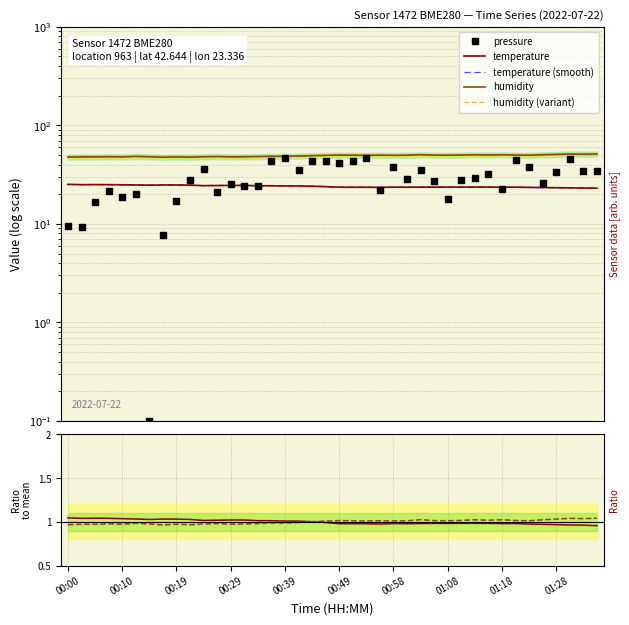

Reading left to right, what are all the values shown in this chart?

pressure: 9.4	9.3	16.8	21.6	18.8	20.3	0.1	7.7	17.0	27.8	35.7	21.3	25.6	24.1	24.0	43.3	46.7	34.9	43.9	43.5	41.6	43.5	46.2	22.0	37.6	28.6	34.9	27.5	17.9	27.8	29.0	31.7	22.4	44.9	38.1	26.1	33.6	45.0	34.6	34.1
temperature: 1.0	1.0	1.0	1.0	1.0	1.0	1.0	1.0	1.0	1.0	1.0	1.0	1.0	1.0	1.0	1.0	1.0	1.0	1.0	1.0	1.0	1.0	1.0	1.0	1.0	1.0	1.0	1.0	1.0	1.0	1.0	1.0	1.0	1.0	1.0	1.0	1.0	1.0	1.0	1.0
temperature (smooth): 25.1	25.0	25.0	25.0	24.9	24.8	24.7	24.8	24.8	24.7	24.4	24.5	24.6	24.5	24.4	24.4	24.3	24.2	24.1	23.9	23.5	23.5	23.5	23.4	23.6	23.5	23.6	23.6	23.6	23.6	23.6	23.6	23.6	23.6	23.4	23.4	23.3	23.2	23.1	23.0
humidity: 1.0	1.0	1.0	1.0	1.0	1.0	1.0	1.0	1.0	1.0	1.0	1.0	1.0	1.0	1.0	1.0	1.0	1.0	1.0	1.0	1.0	1.0	1.0	1.0	1.0	1.0	1.0	1.0	1.0	1.0	1.0	1.0	1.0	1.0	1.0	1.0	1.0	1.0	1.0	1.0
humidity (variant): 47.5	47.8	47.8	48.0	47.8	48.3	47.9	47.4	47.8	47.5	47.9	48.2	47.8	47.9	48.2	48.5	48.5	48.8	49.2	49.5	49.8	49.7	49.6	49.8	49.6	49.7	50.3	49.8	49.7	49.9	50.3	50.0	50.3	49.9	49.7	50.3	50.7	51.1	50.9	51.1